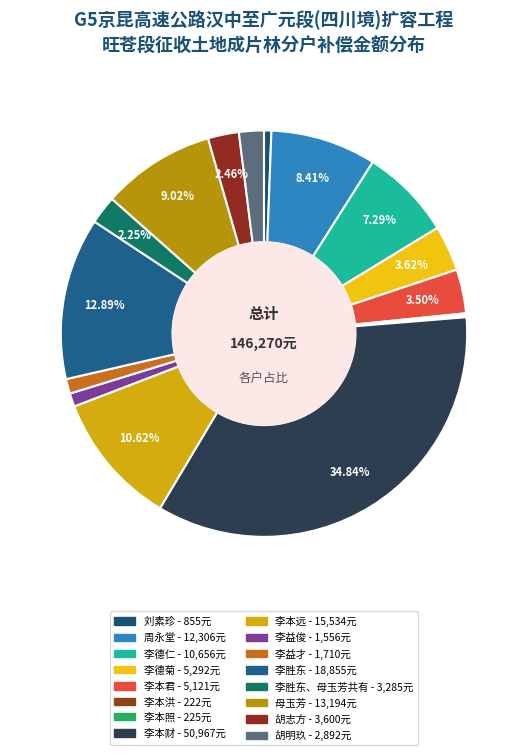

Count the number of slices in the pie.

16